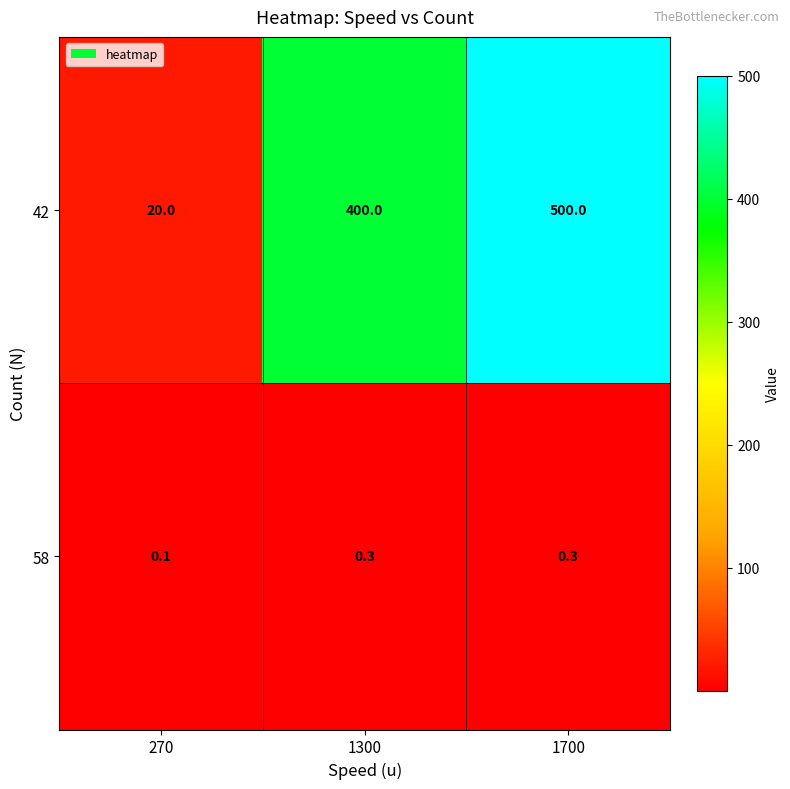

Rank the series by their average value, from lowest to highest.

58, 42